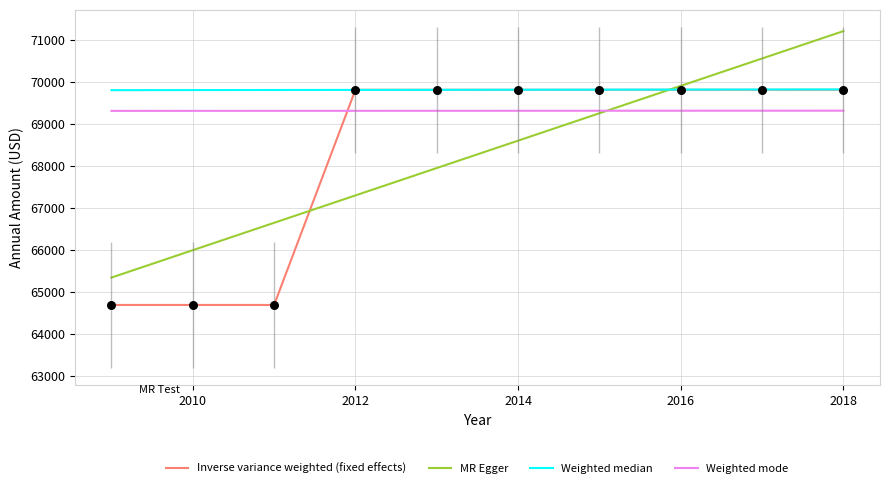

Approximately how many times larger is the value at 2017 compared to 2018?

1.0